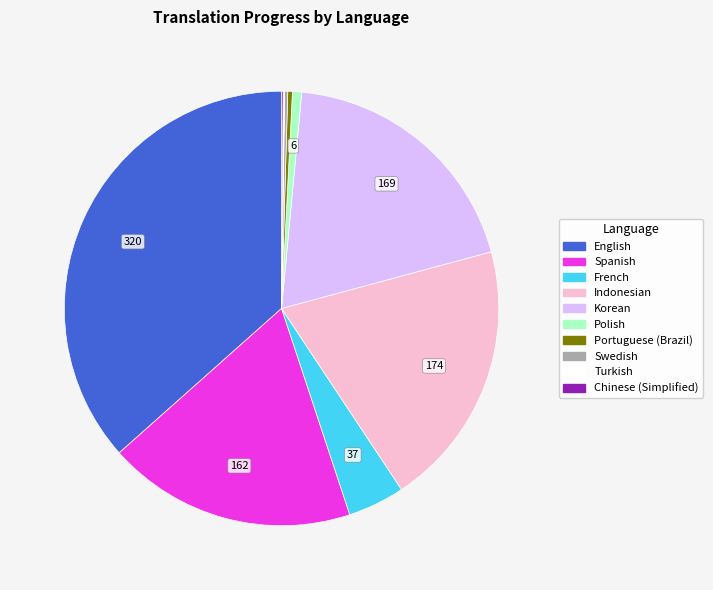

Is there any slice that represents more than half of the pie?

No